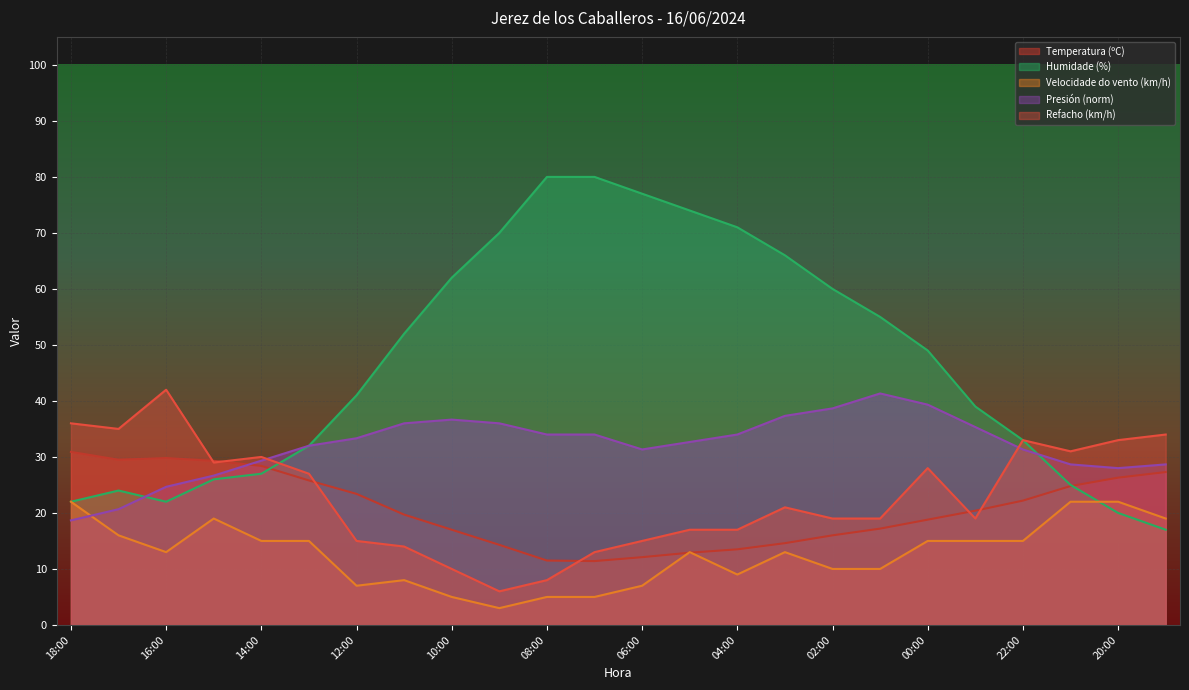

Which label corresponds to the smallest value in the chart?

09:00